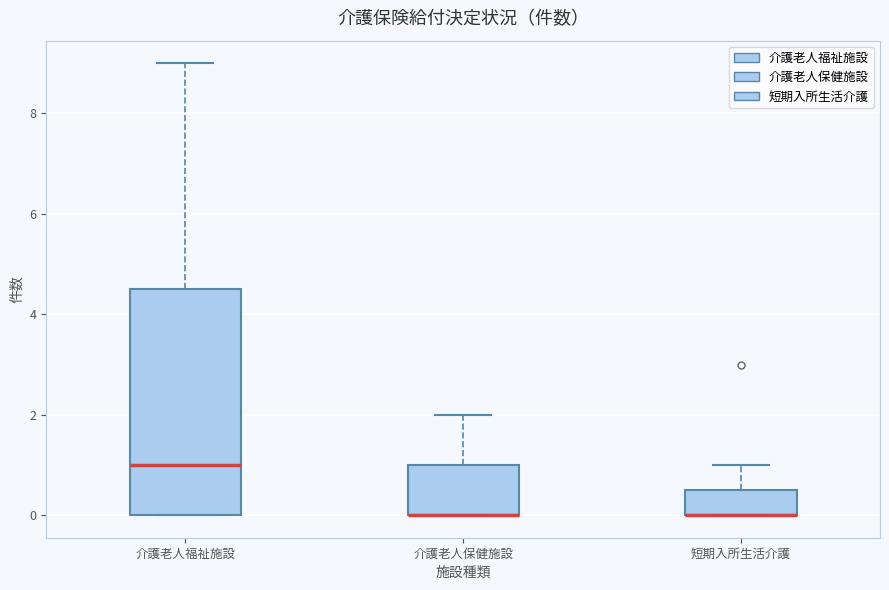

Reading left to right, read every box against the y-axis: the position of its median line, the range the box covers, and the ends of its whiskers. The values are not printed on the chart, so give them approximately, as read against the axis.

介護老人福祉施設: median 1.0, box 0.0 to 4.6, whiskers 0.0 to 9.0
介護老人保健施設: median 0.0 (drawn on the box's lower edge), box 0.0 to 1.0, whiskers 0.0 to 2.0
短期入所生活介護: median 0.0 (drawn on the box's lower edge), box 0.0 to 0.6, whiskers 0.0 to 1.0